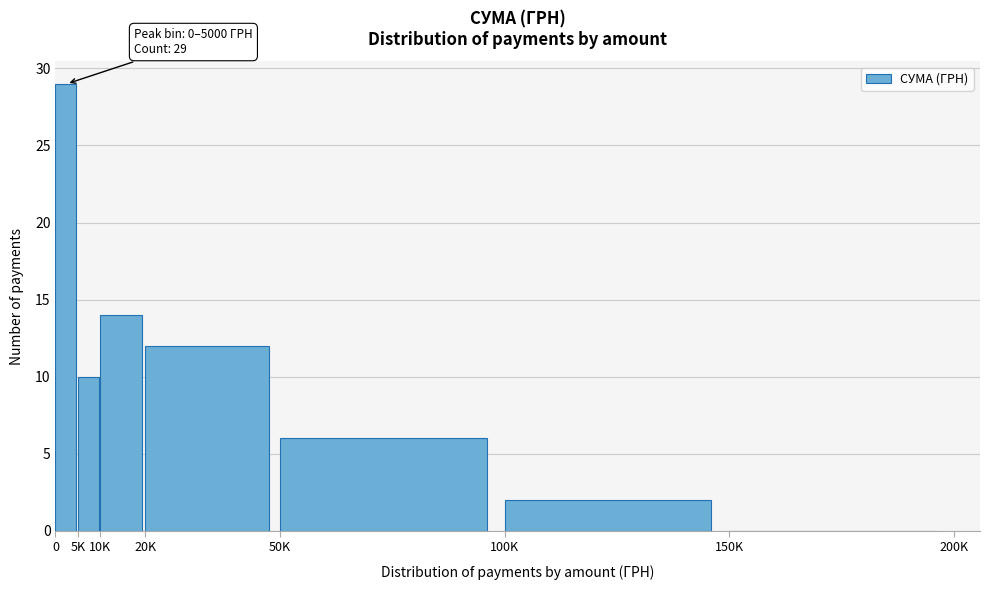

Reading left to right, extract all data points from this chart.

0=29	5K=10	10K=14	20K=12	50K=6	100K=2	150K=0